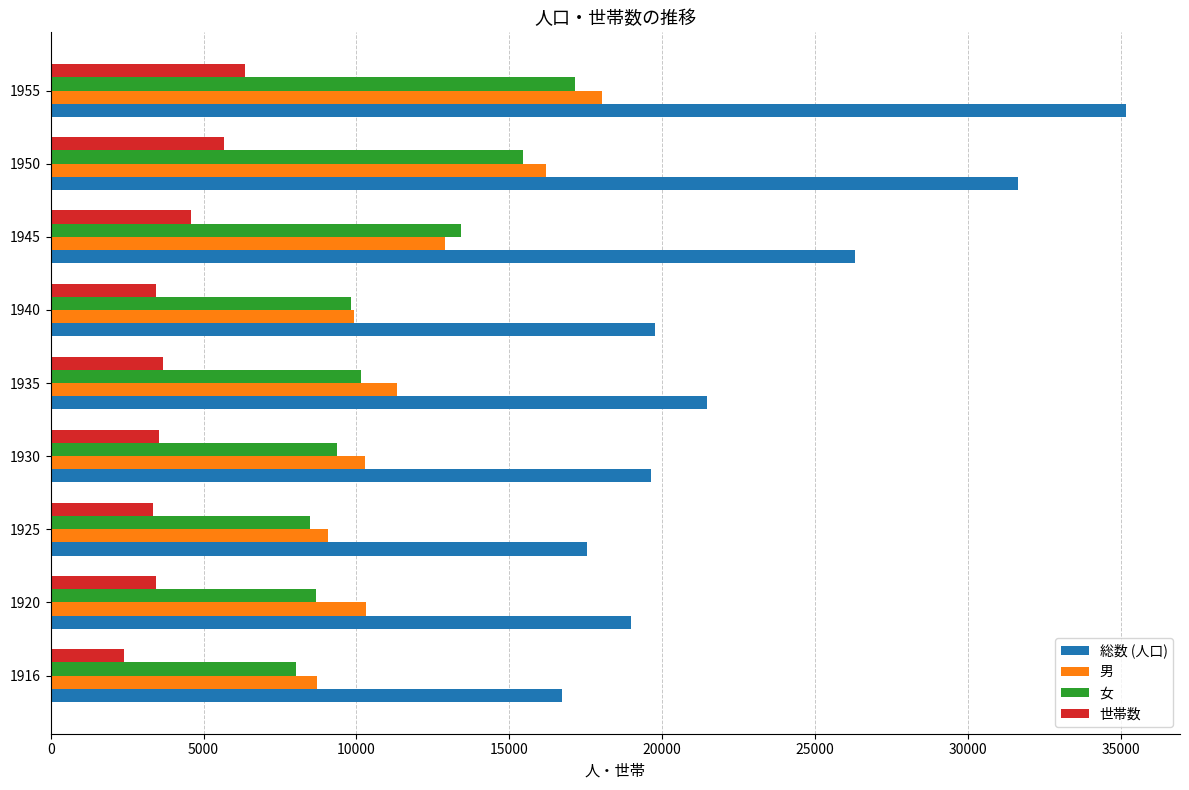

What is the highest value of the 世帯数 series?

6346